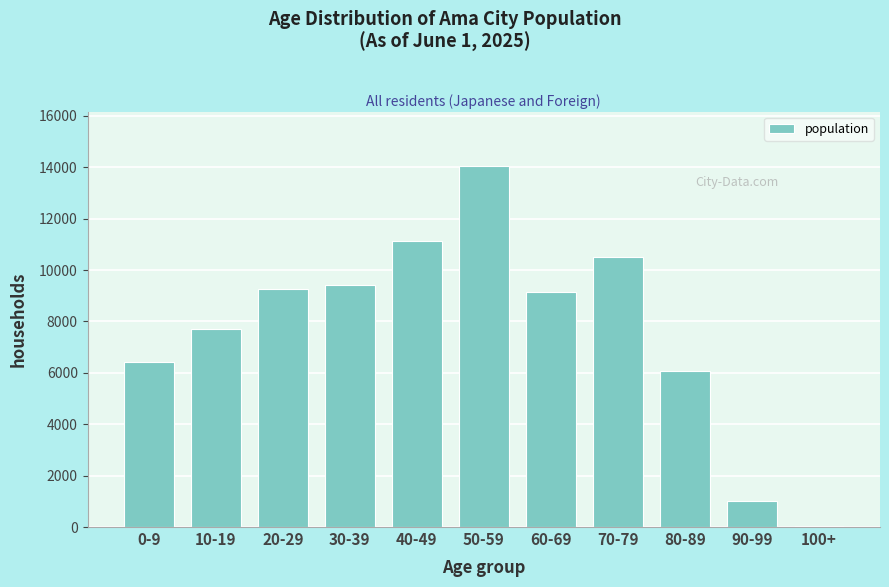

Reading left to right, extract all data points from this chart.

0-9=6406	10-19=7698	20-29=9258	30-39=9409	40-49=11142	50-59=14055	60-69=9140	70-79=10498	80-89=6082	90-99=1006	100+=25